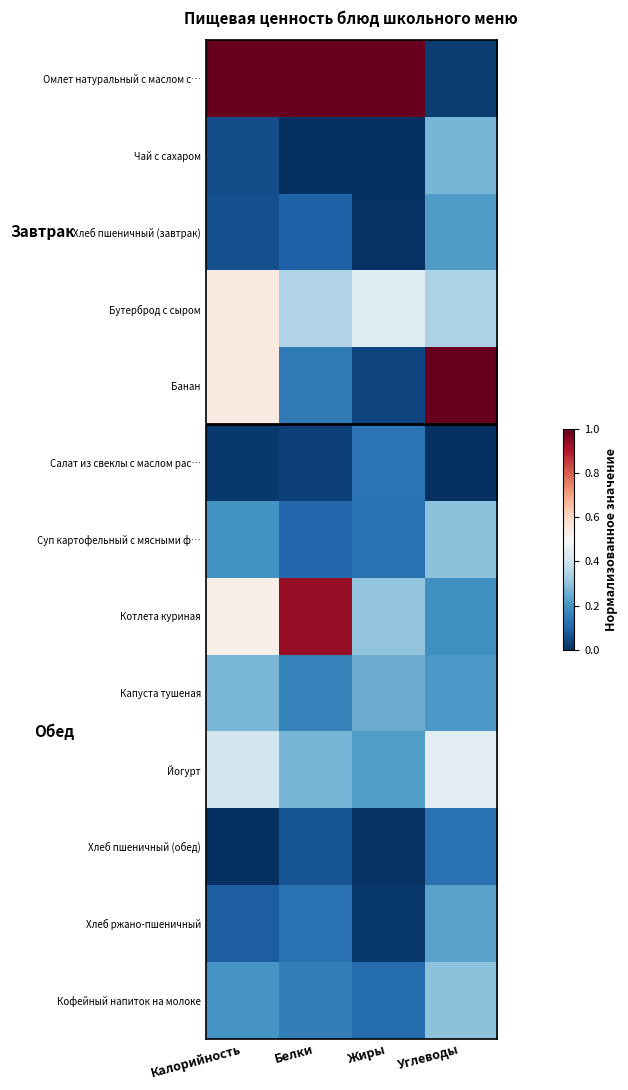

How many data points does each series have?

4